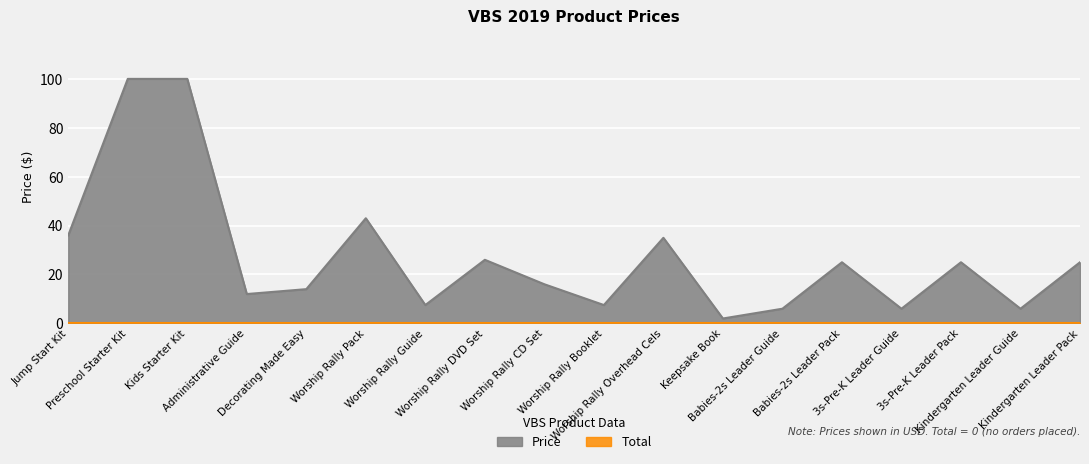

Where is the first local minimum?

Administrative Guide